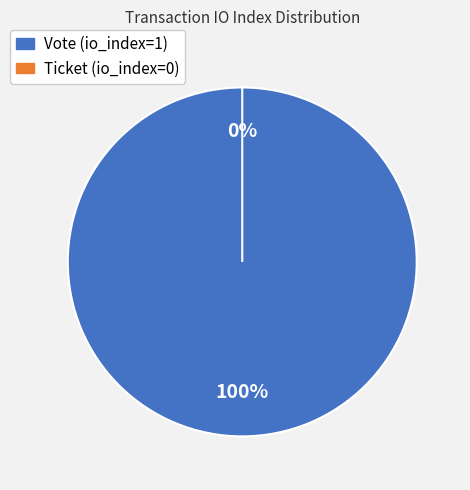

How many slices are in this pie chart?

2